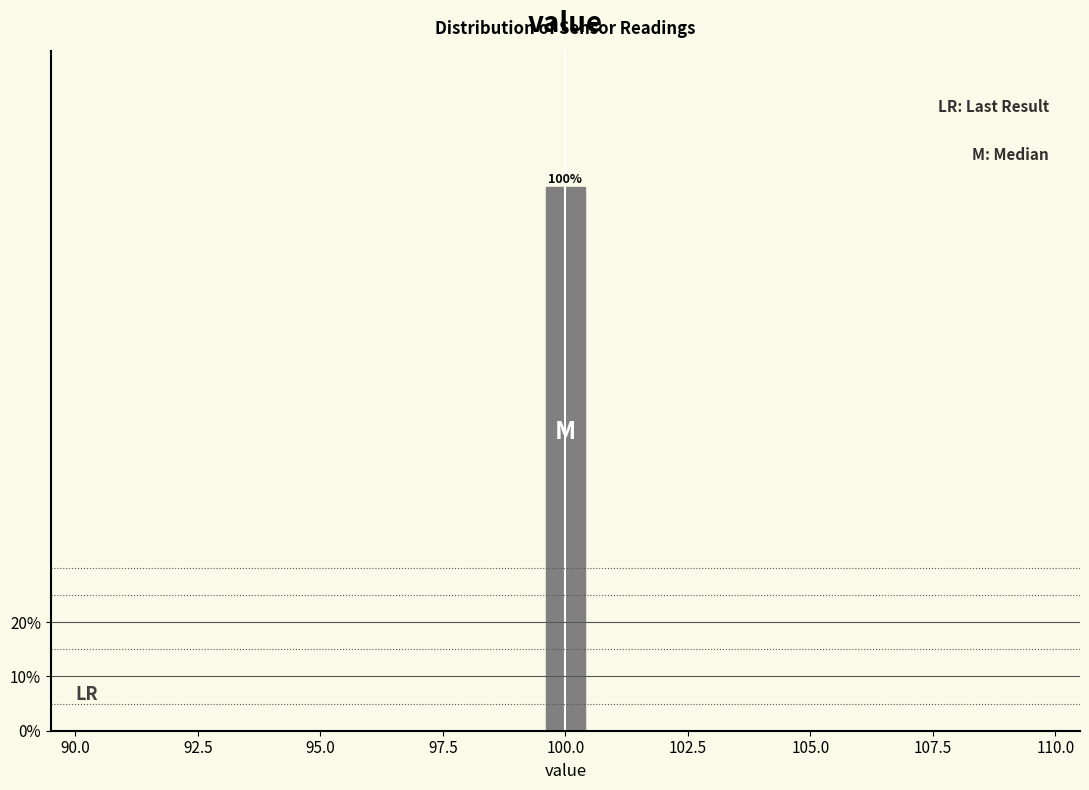

Around what value on the x-axis is the tallest bar? Give the approximate position of its centre, as read against the axis.

100.0